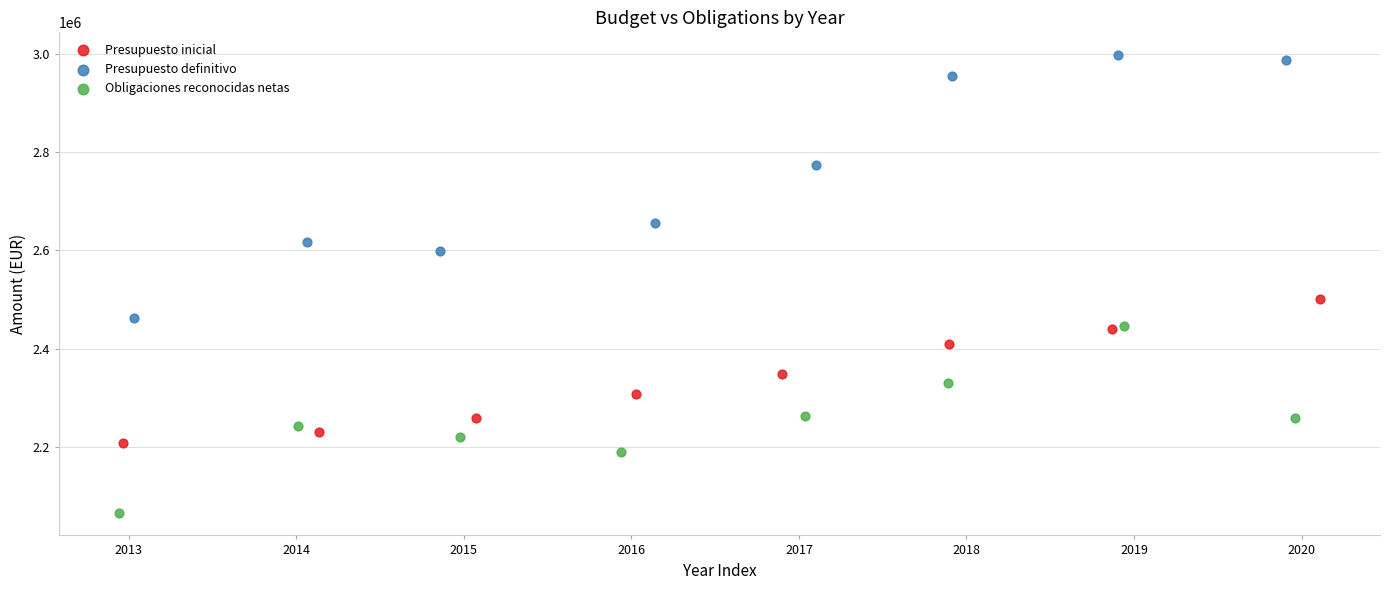

Which series contains the lowest Y value?

Obligaciones reconocidas netas